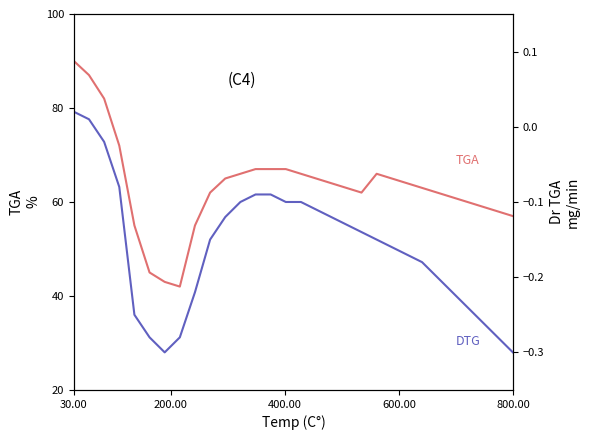

True or false: TGA and DTG cross at least once.

False